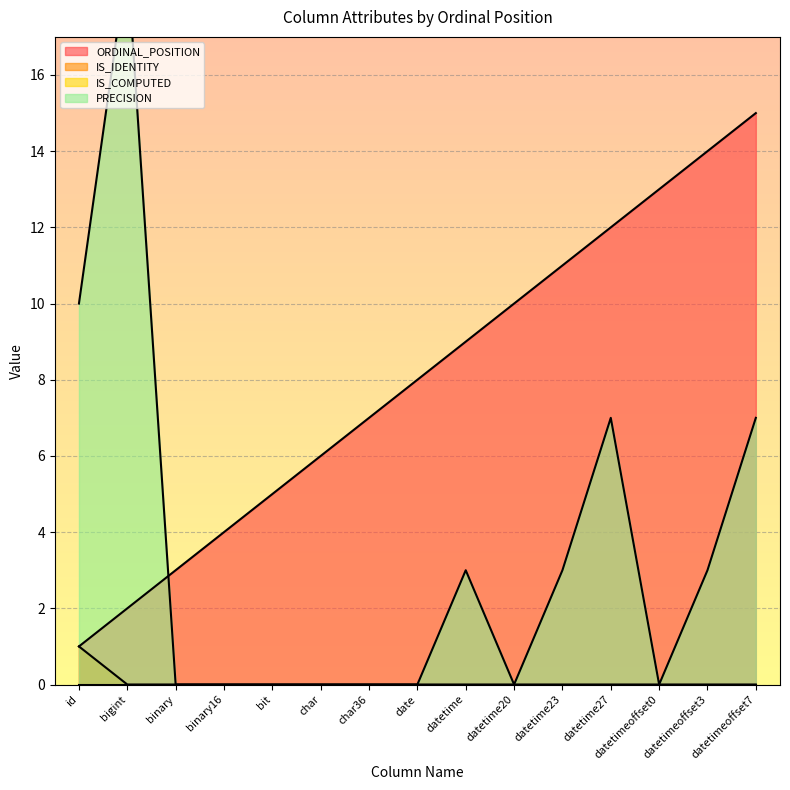

The value of ORDINAL_POSITION at char36 is 7. True or false?

True